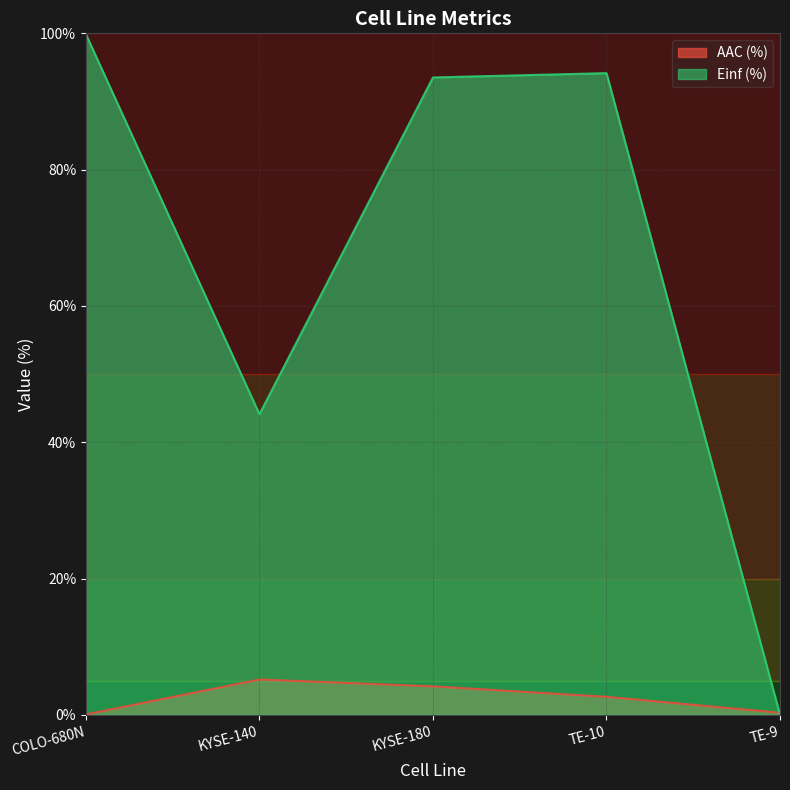

What is the difference between the maximum and minimum values in the AAC (%) series?

5.1